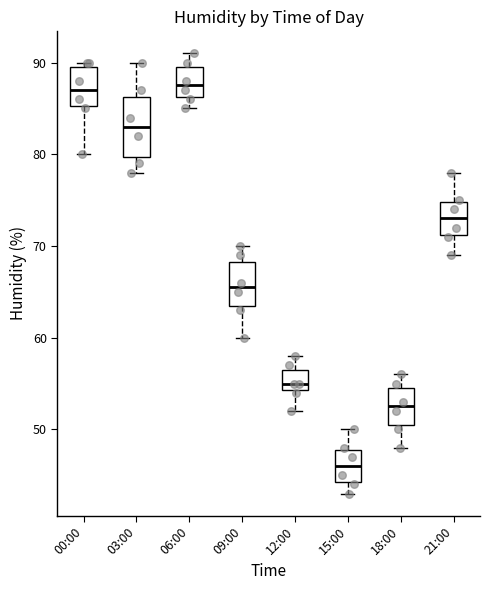

Which box is the tallest, from its lower edge to its upper edge?

03:00